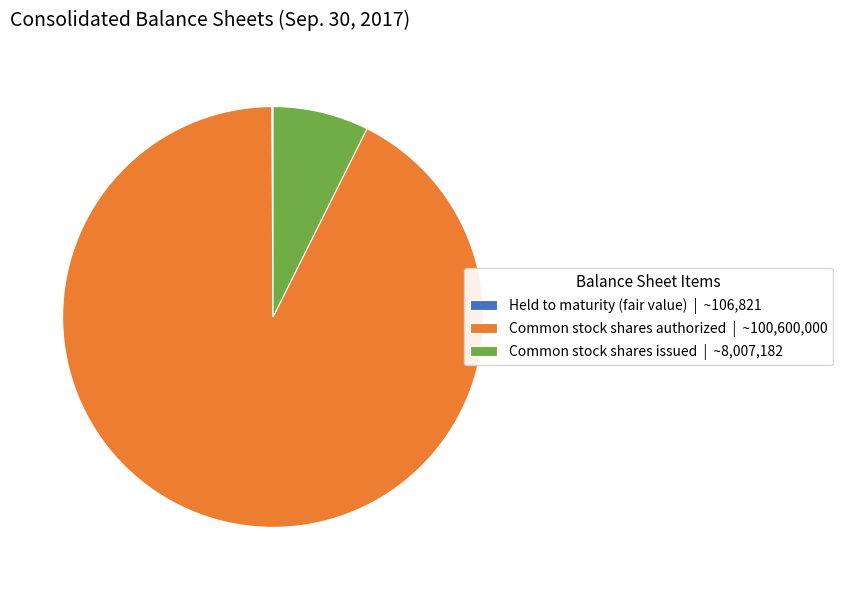

Does any single category account for the majority?

Yes